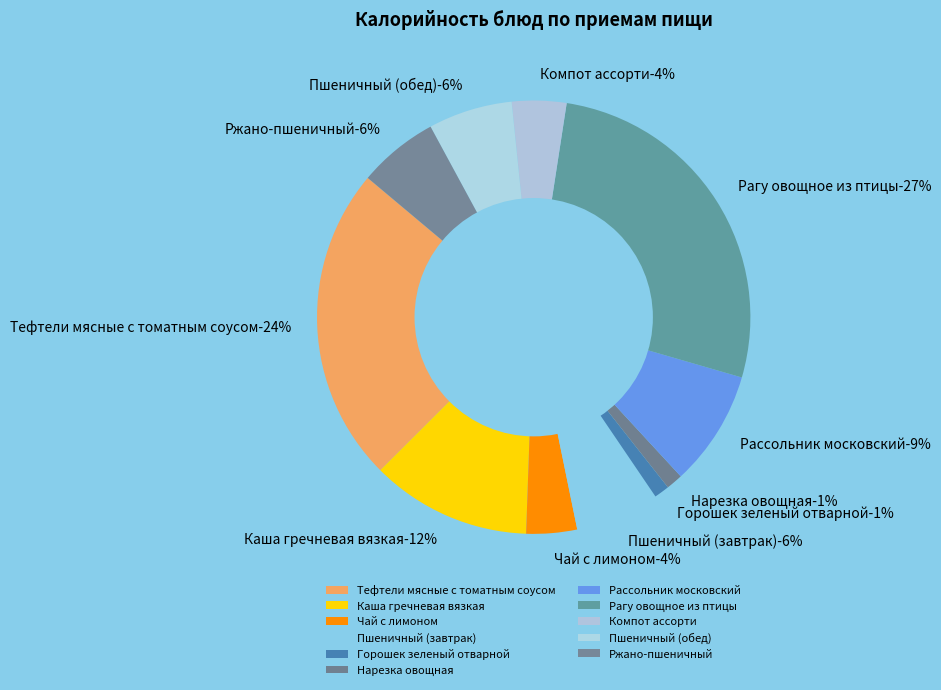

True or false: Пшеничный (завтрак) accounts for 1% of the total.

False